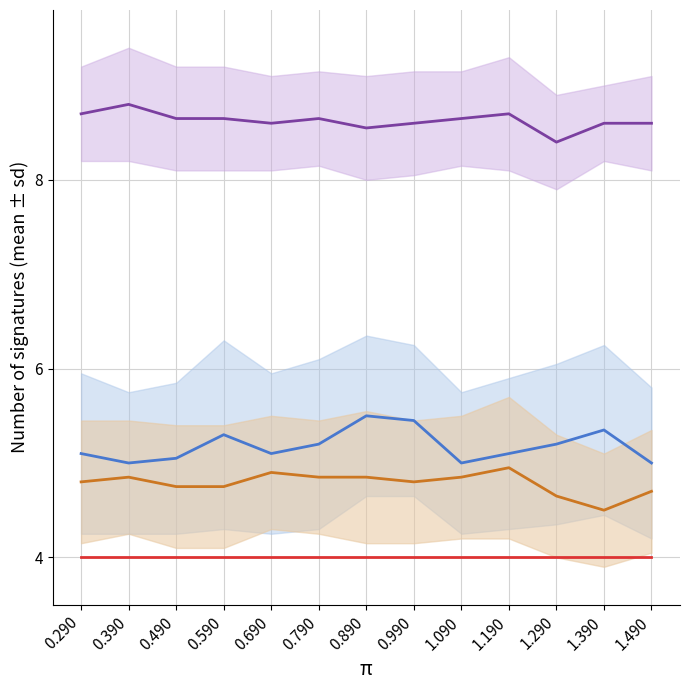

True or false: col_33 and col_28_mean intersect in this chart.

False